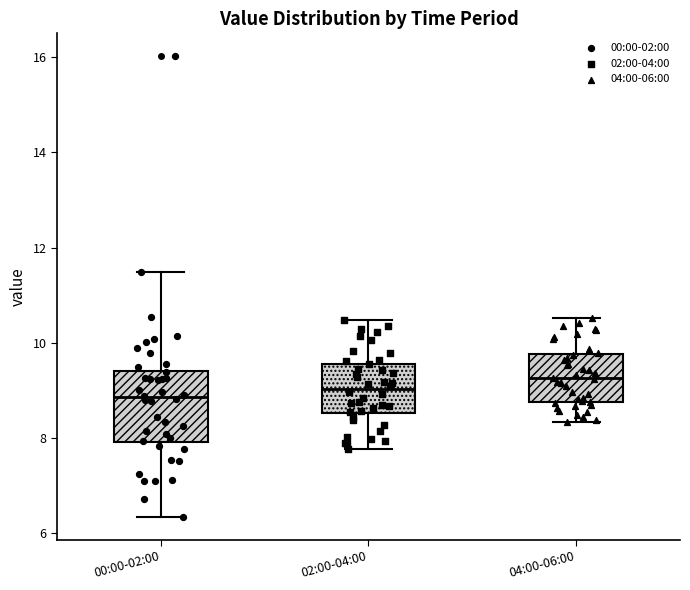

Reading left to right, read every box against the y-axis: the position of its median line, the range the box covers, and the ends of its whiskers. The values are not printed on the chart, so give them approximately, as read against the axis.

00:00-02:00: median 8.8, box 8.0 to 9.4, whiskers 6.4 to 11.4
02:00-04:00: median 9.0, box 8.6 to 9.6, whiskers 7.8 to 10.4
04:00-06:00: median 9.2, box 8.8 to 9.8, whiskers 8.4 to 10.6